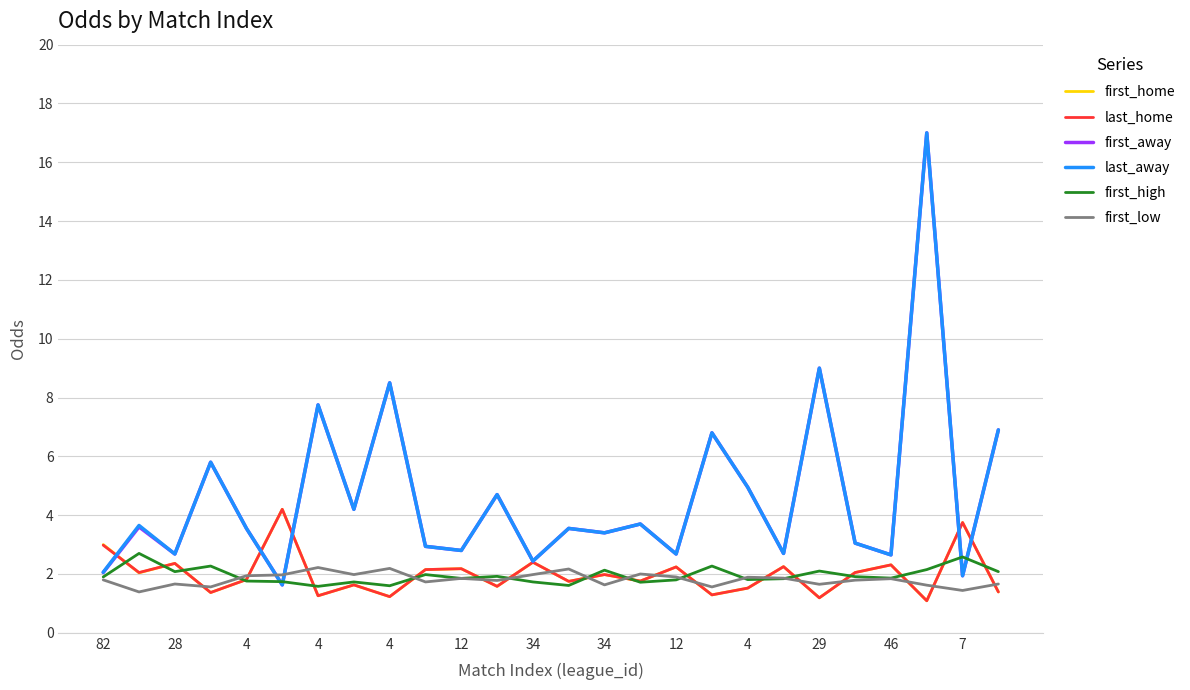

What is the maximum value shown in the chart?

17.0